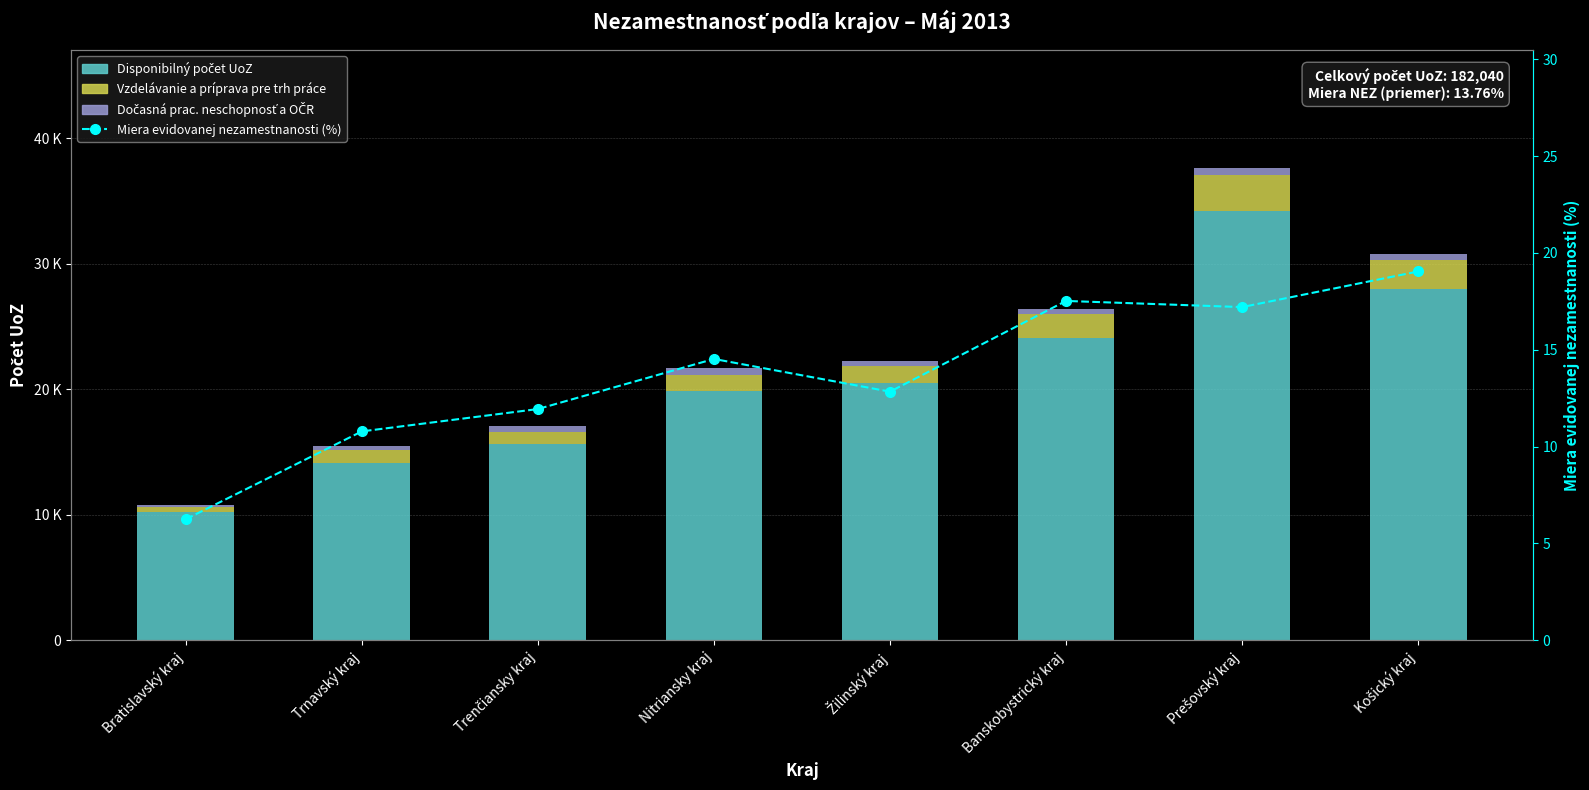

Between Trenčiansky kraj and Žilinský kraj, which is larger?

Žilinský kraj